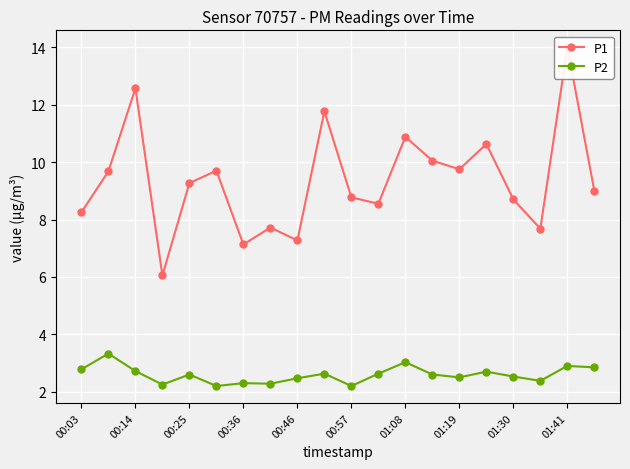

True or false: P2 has more than 0 points higher than both neighbors.

True